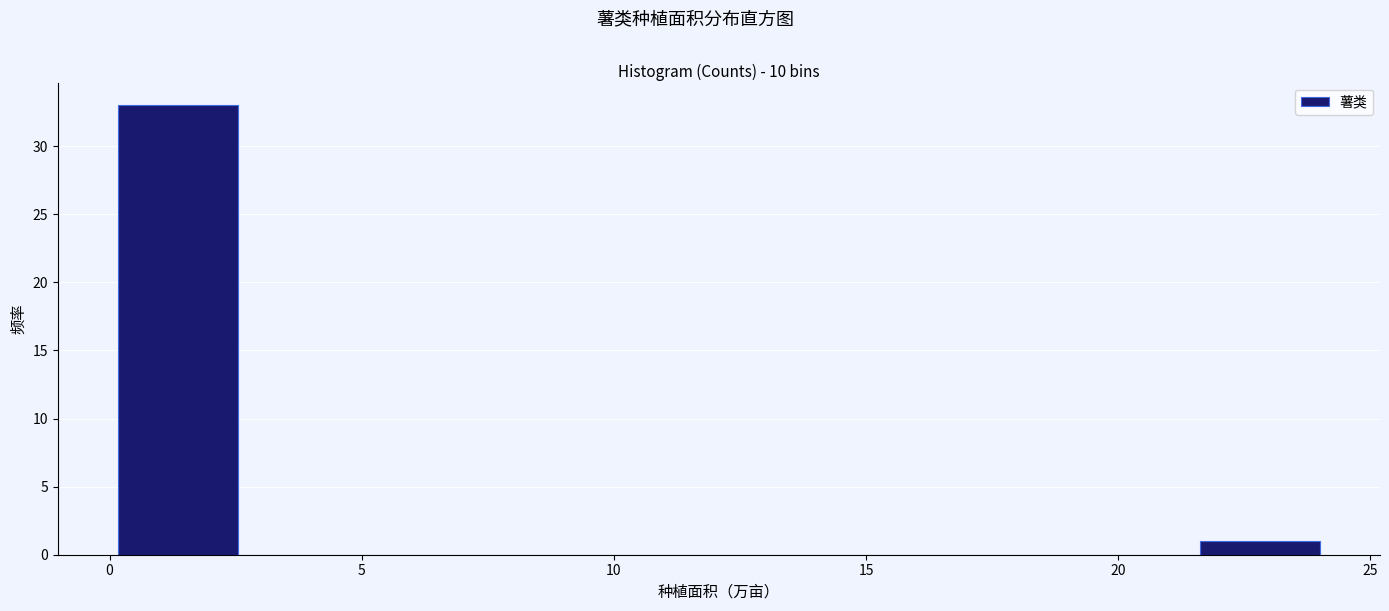

Over which range of the x-axis is the bar tallest?

0.0 to 2.5